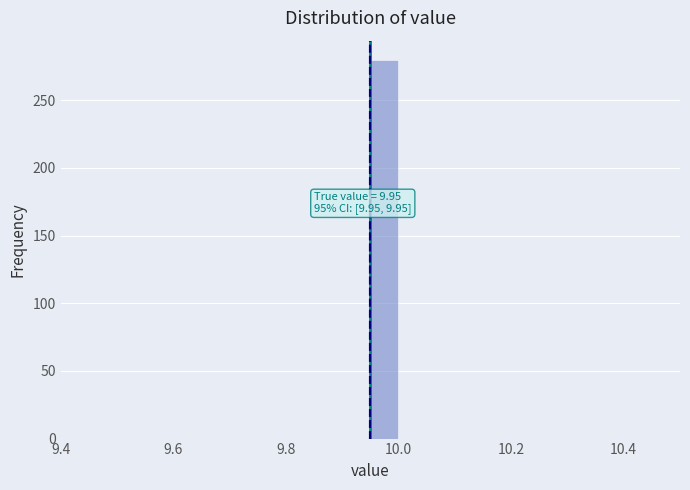

Around what value on the x-axis is the tallest bar? Give the approximate position of its centre, as read against the axis.

9.98